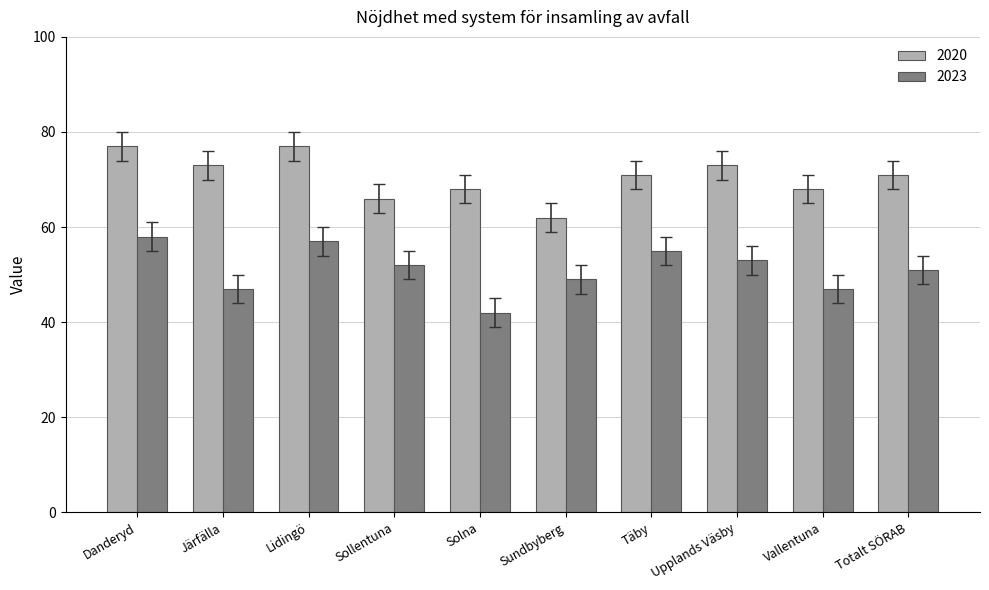

What is the minimum value for 2023?

42